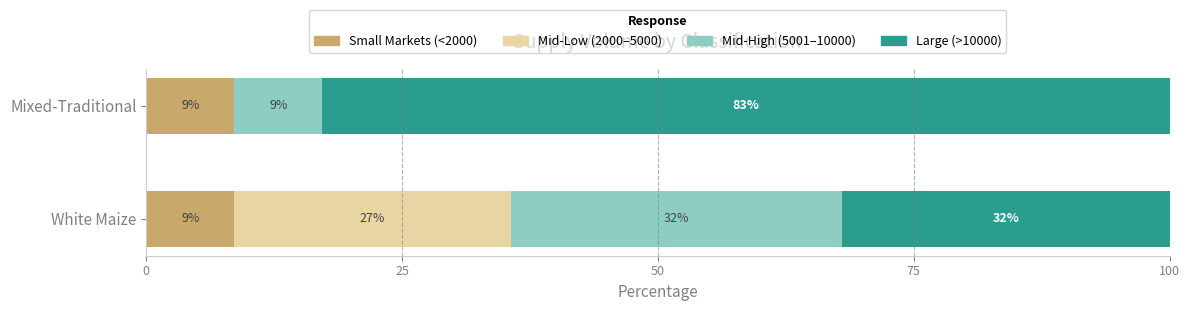

What is the total value across all series at White Maize?

100.0